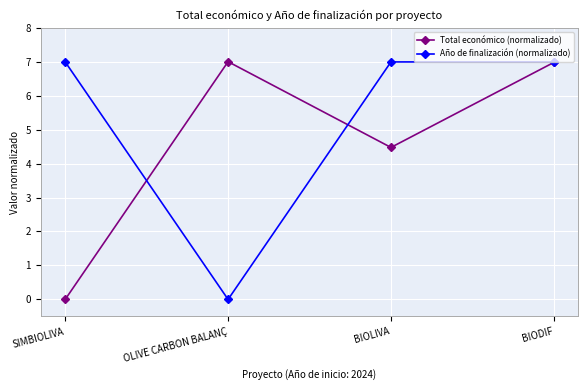

Where does the Total económico (normalizado) series first go above 6?

OLIVE CARBON BALANÇ